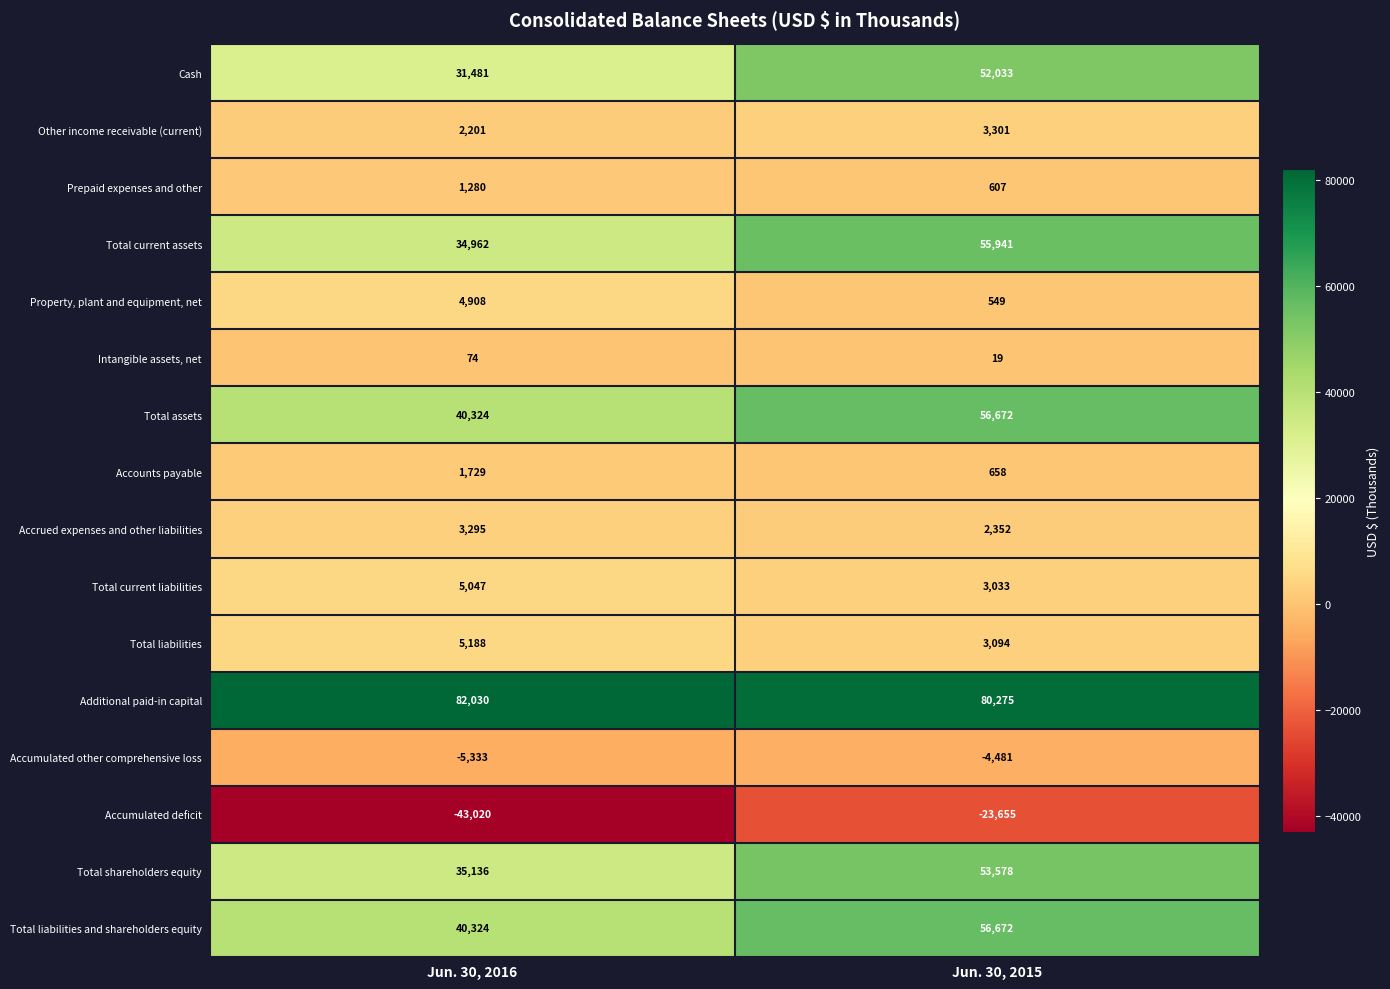

The Total assets series shows 38367 at Jun. 30, 2015. True or false?

False